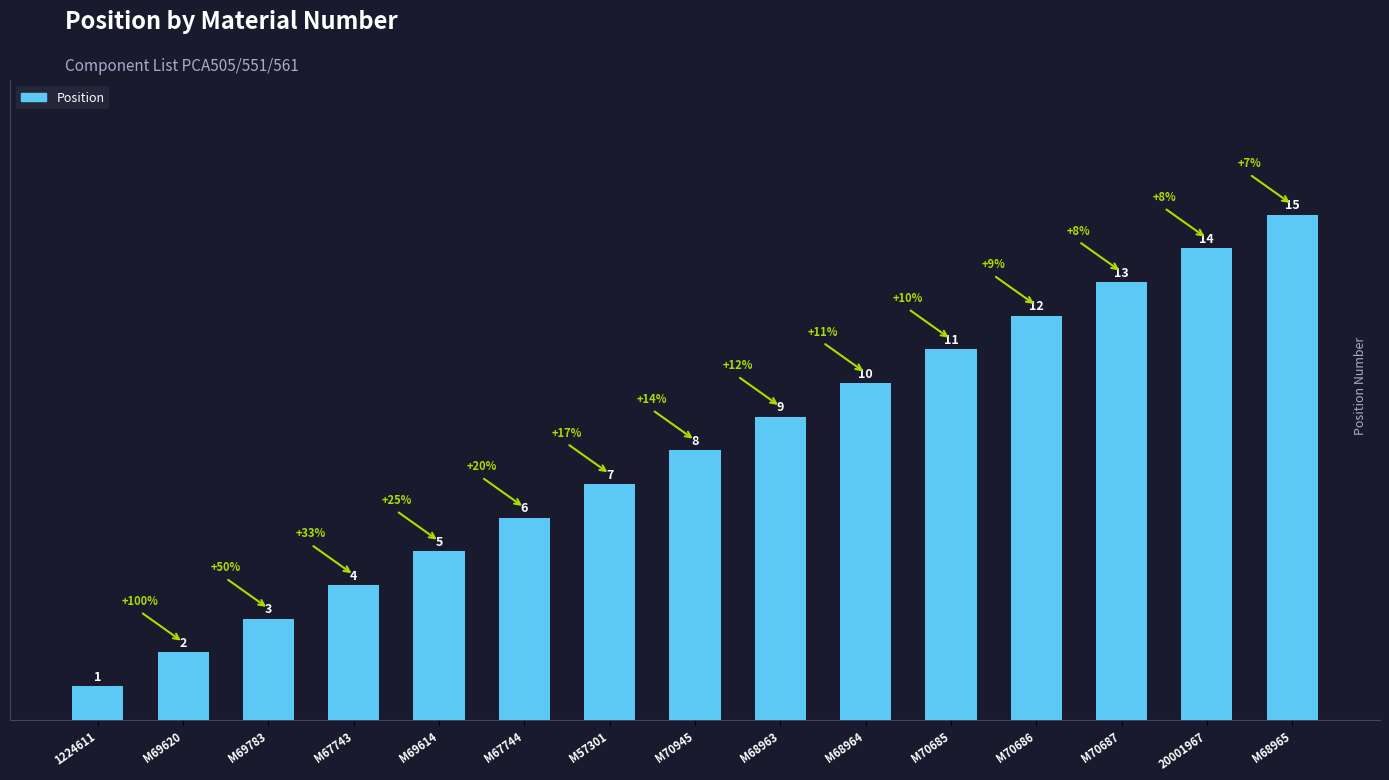

What is the greatest value displayed?

15